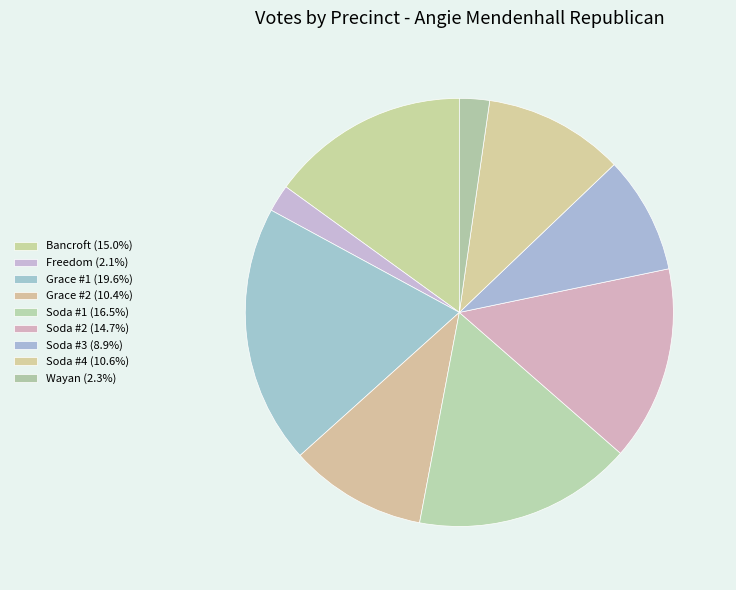

The Soda #1 slice represents 27% of the pie. True or false?

False